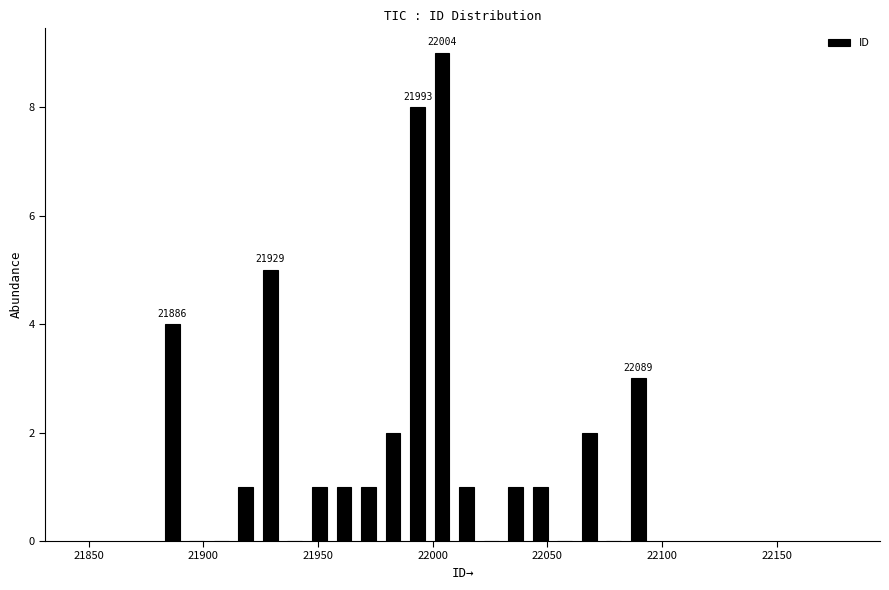

Around what value on the x-axis is the tallest bar? Give the approximate position of its centre, as read against the axis.

22005